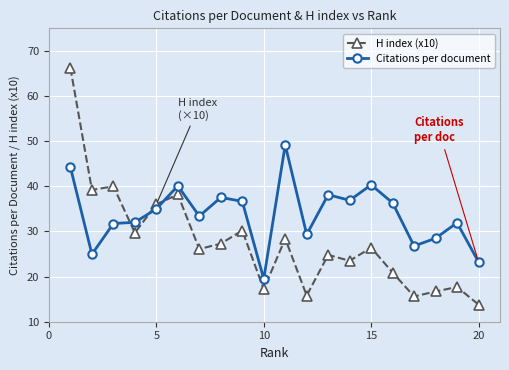

Which series has the largest total across all categories?

Citations per document